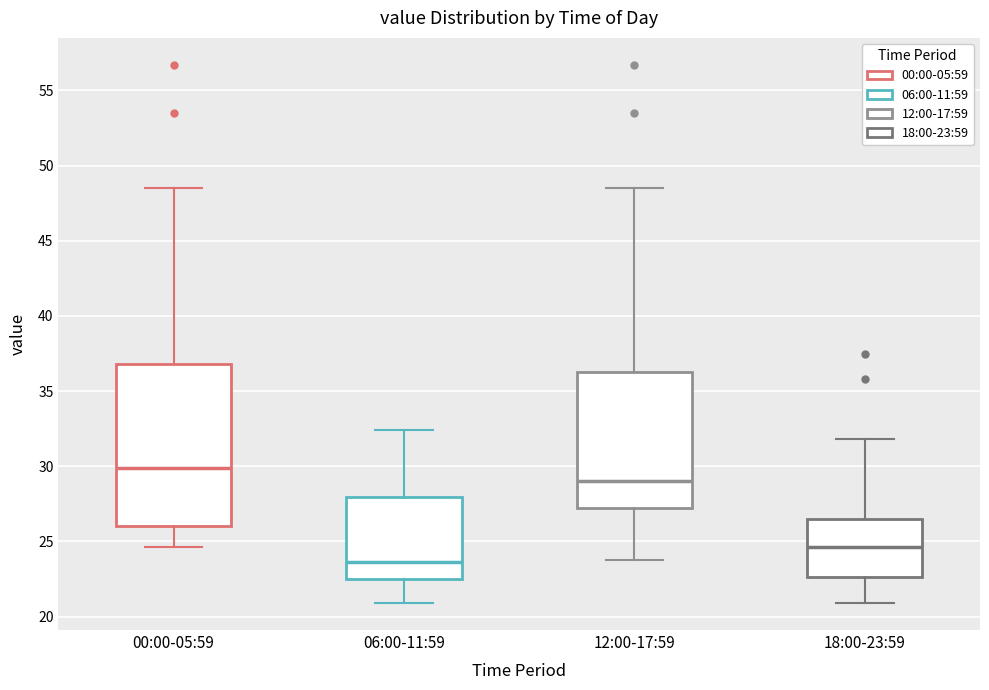

Reading left to right, transcribe this box plot: for each box, give where its median line is, the range the box spans, and where its two whiskers end, as read against the y-axis. The values are not printed on the chart, so give them approximately, as read against the axis.

00:00-05:59: median 30.0, box 26.0 to 37.0, whiskers 24.5 to 48.5
06:00-11:59: median 23.5, box 22.5 to 28.0, whiskers 21.0 to 32.5
12:00-17:59: median 29.0, box 27.5 to 36.5, whiskers 24.0 to 48.5
18:00-23:59: median 24.5, box 22.5 to 26.5, whiskers 21.0 to 32.0